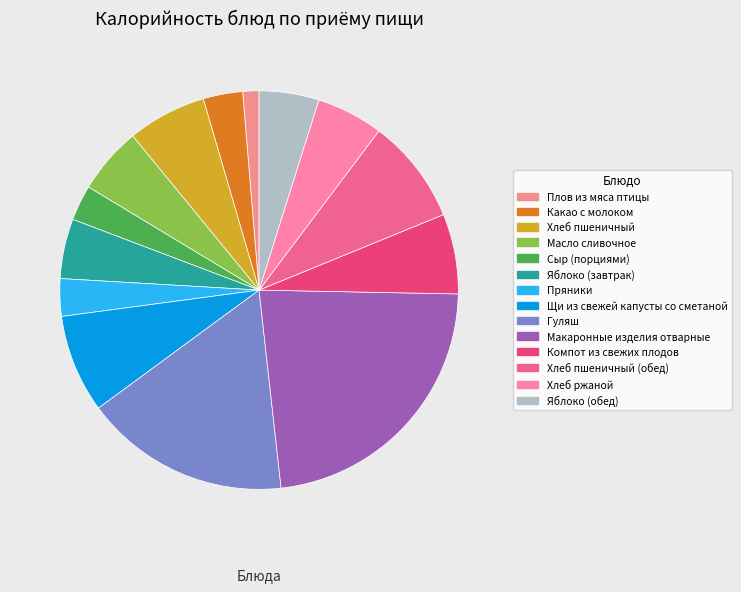

How many slices are in this pie chart?

14